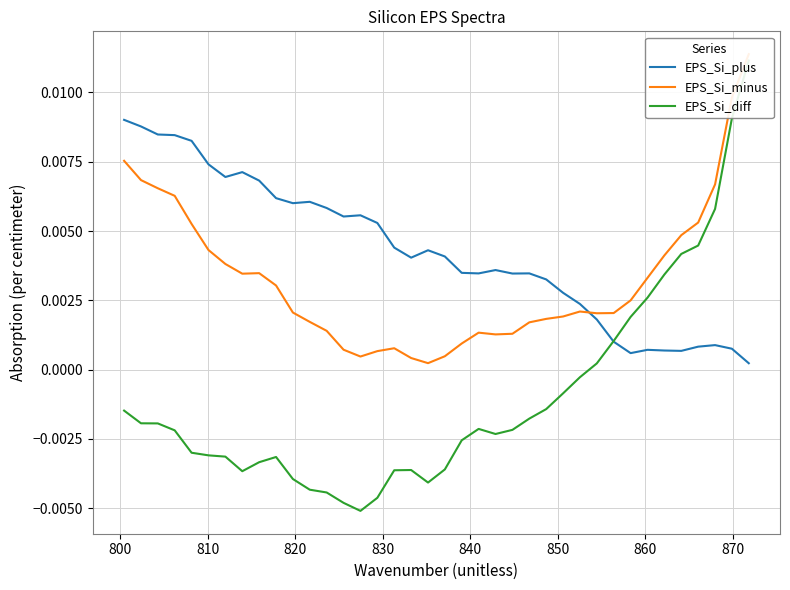

How many data points in EPS_Si_diff are above 0?

10